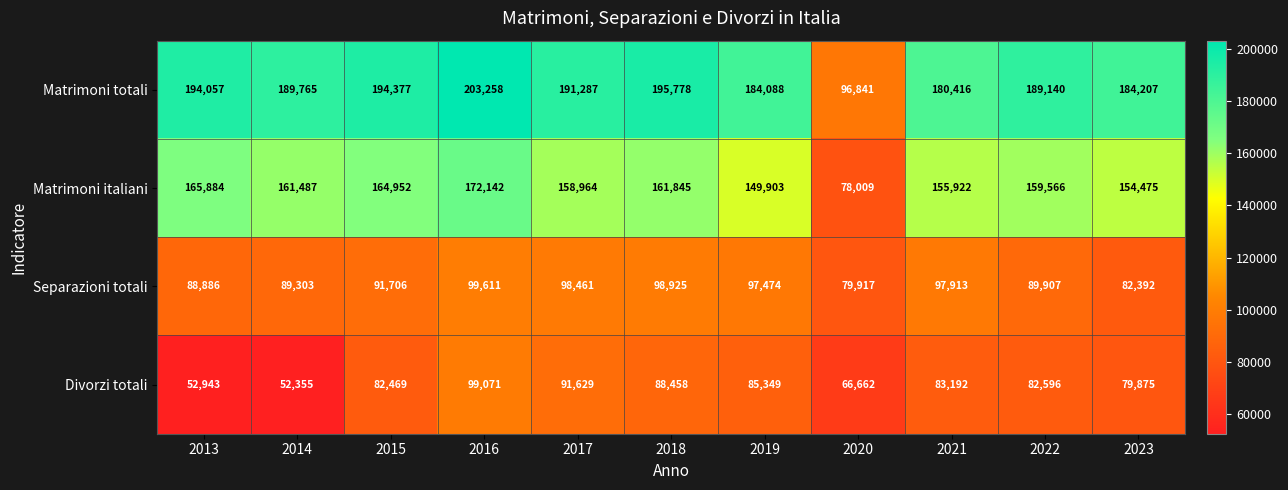

Which label corresponds to the largest value in the chart?

2016